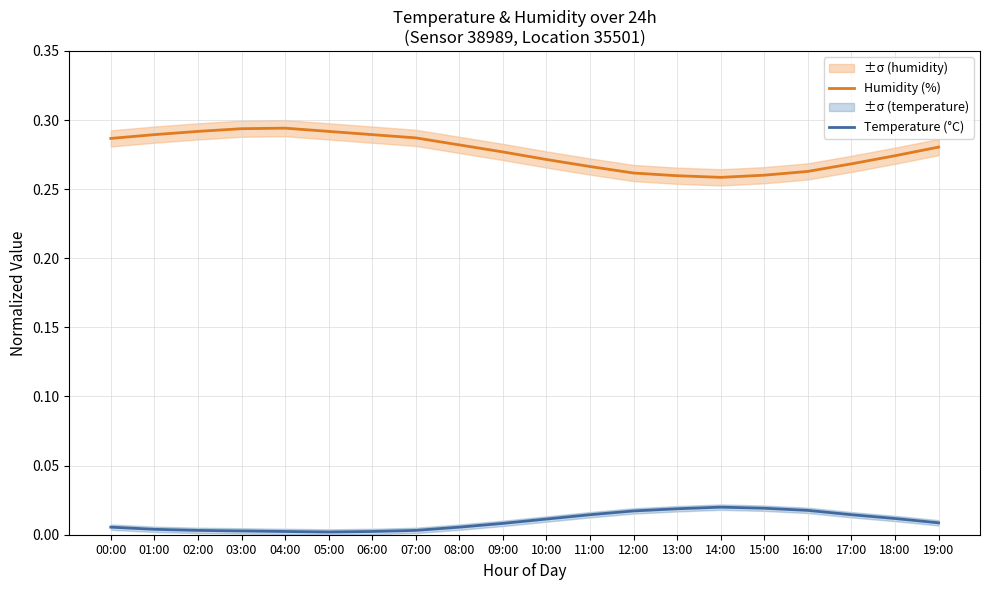

What is the value of the Humidity (%) point at the 9th from the left?

0.3